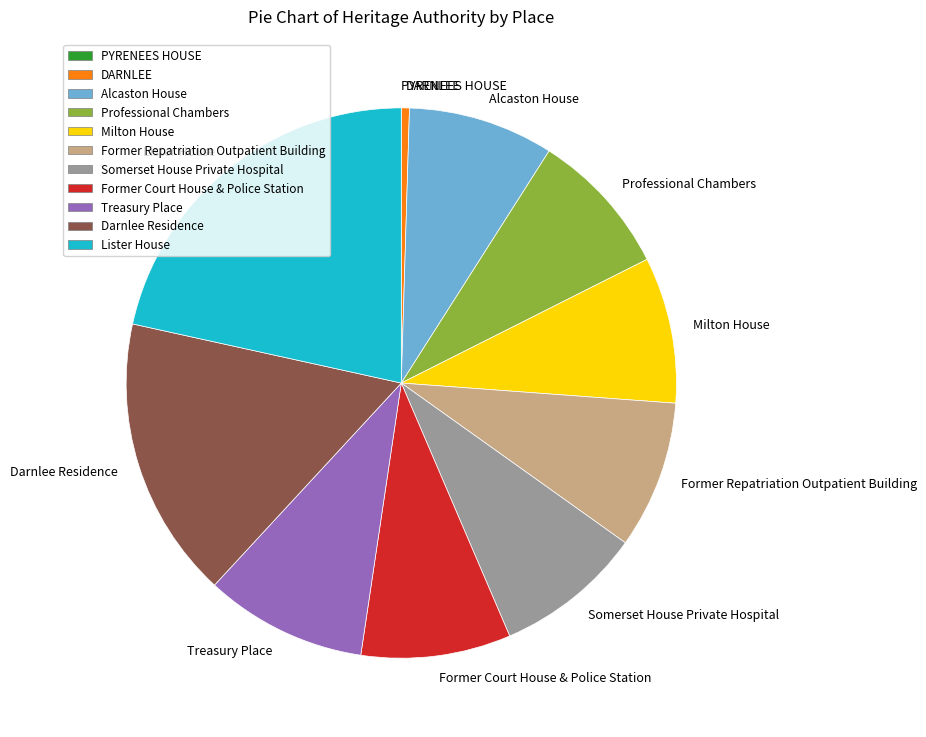

Approximately how many times larger is the value at Darnlee Residence compared to Somerset House Private Hospital?

1.9